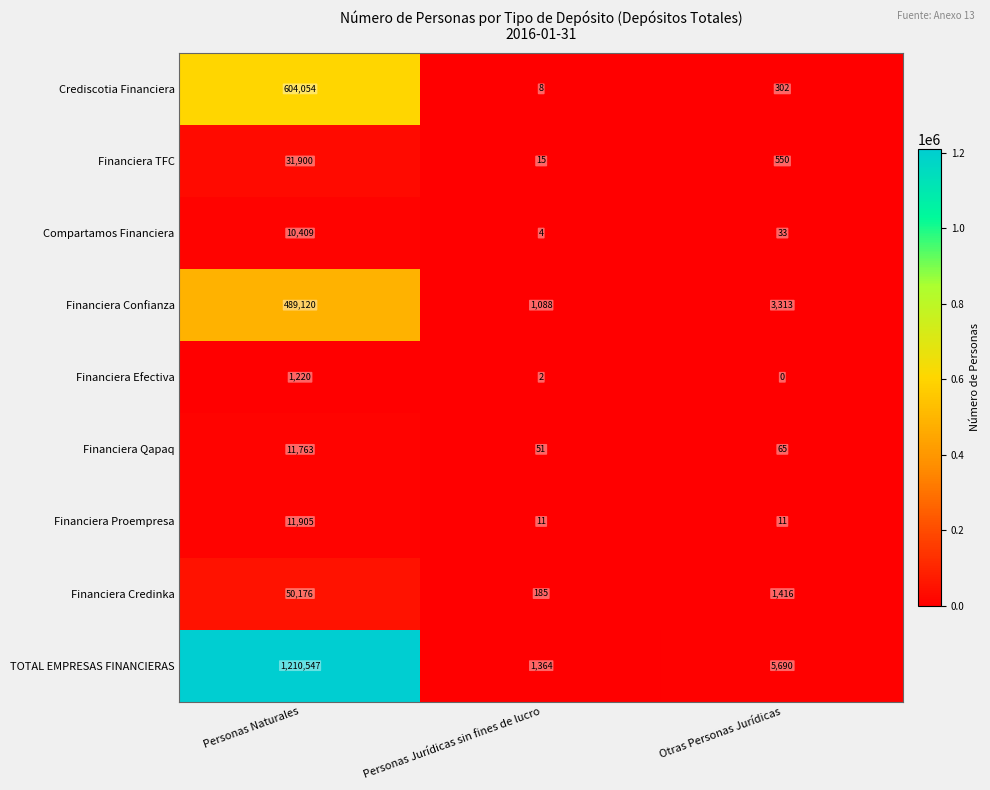

What value does the Financiera Proempresa series have at Otras Personas Jurídicas?

11